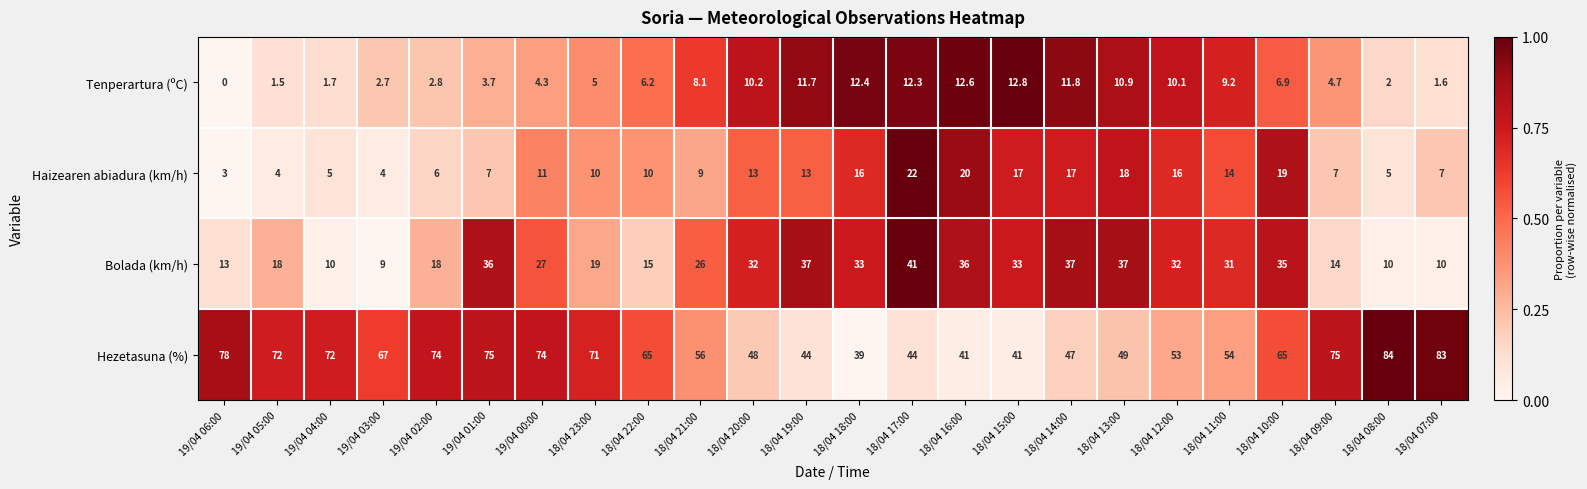

At which category is the sum across all series the highest?

18/04 10:00